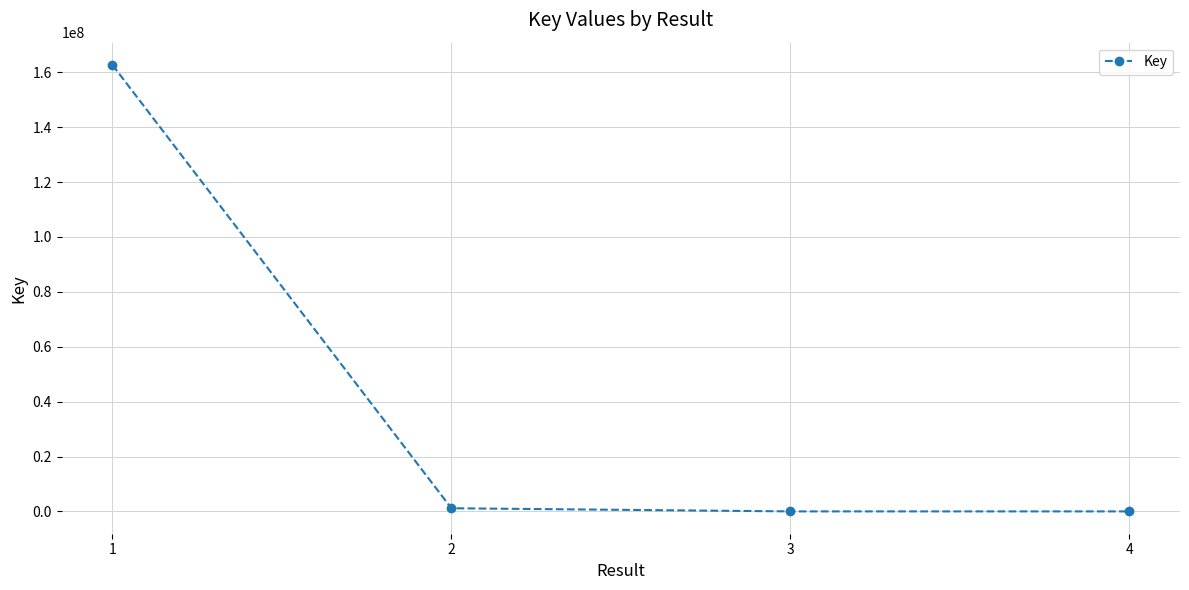

What is the minimum value shown in the chart?

5846